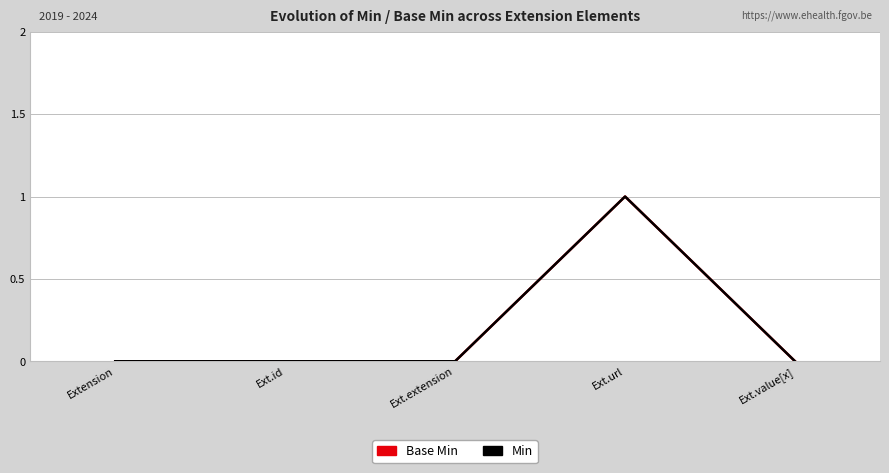

True or false: Min and Base Min intersect in this chart.

False